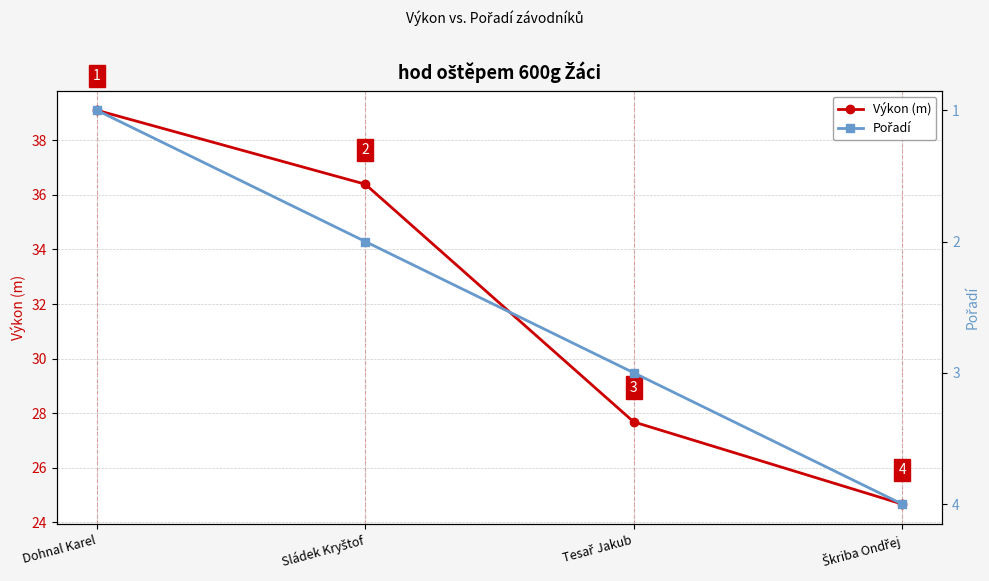

Does the chart display data point markers on the line(s)?

Yes